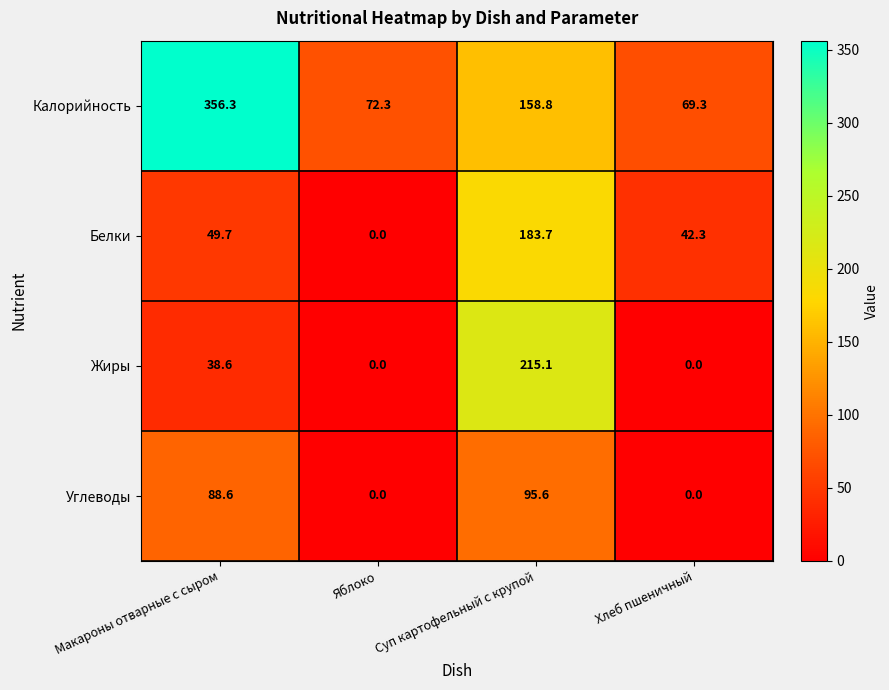

What is the difference between the second highest and minimum values in the Углеводы series?

88.6